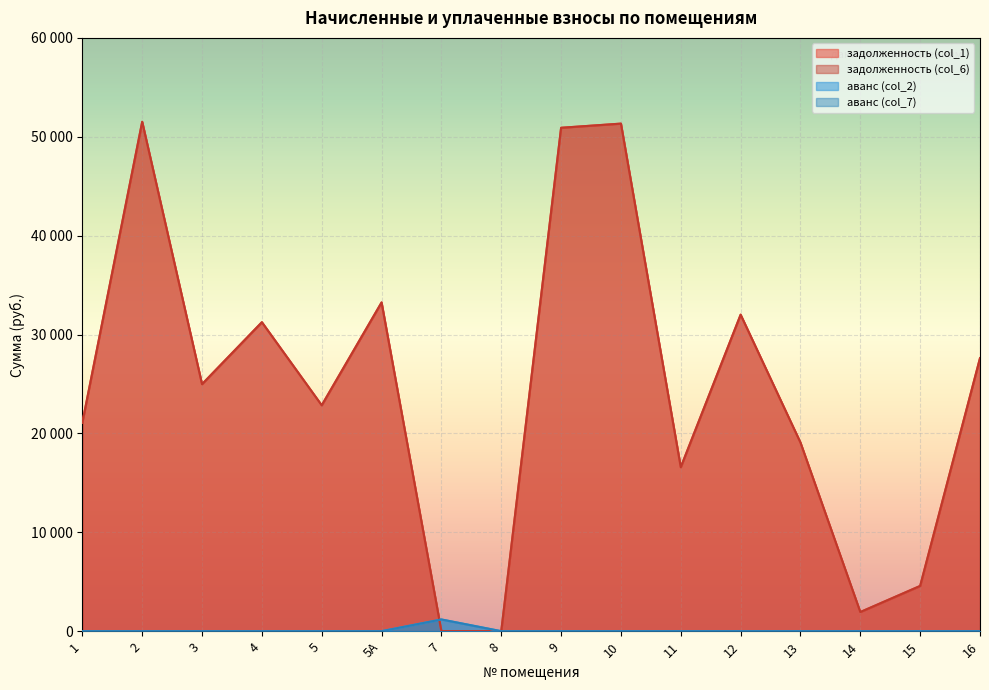

What is the label of the 2nd point from the left?

2